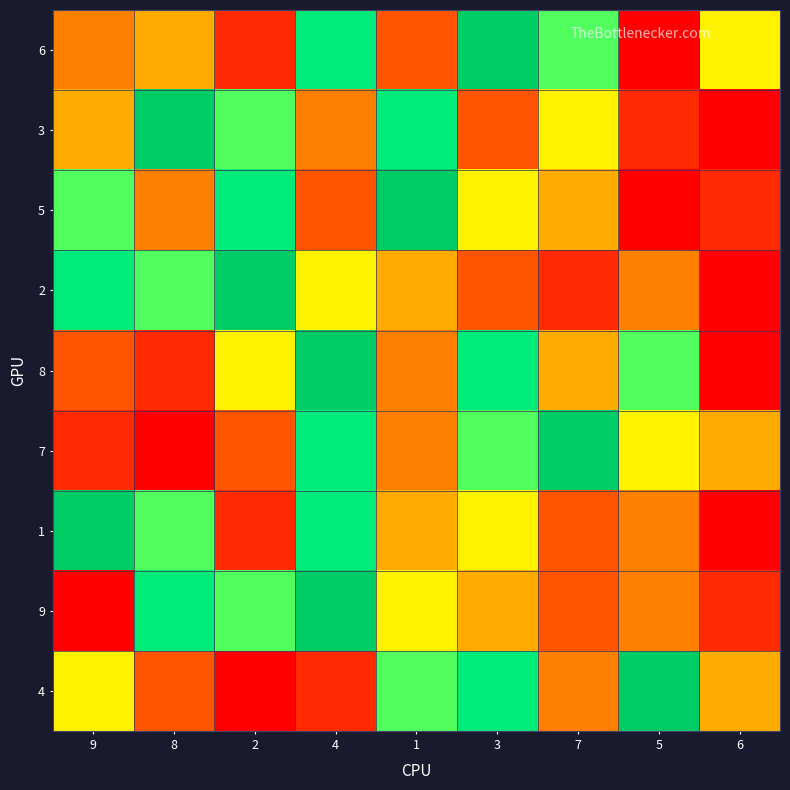

How many distinct data groups are displayed?

9